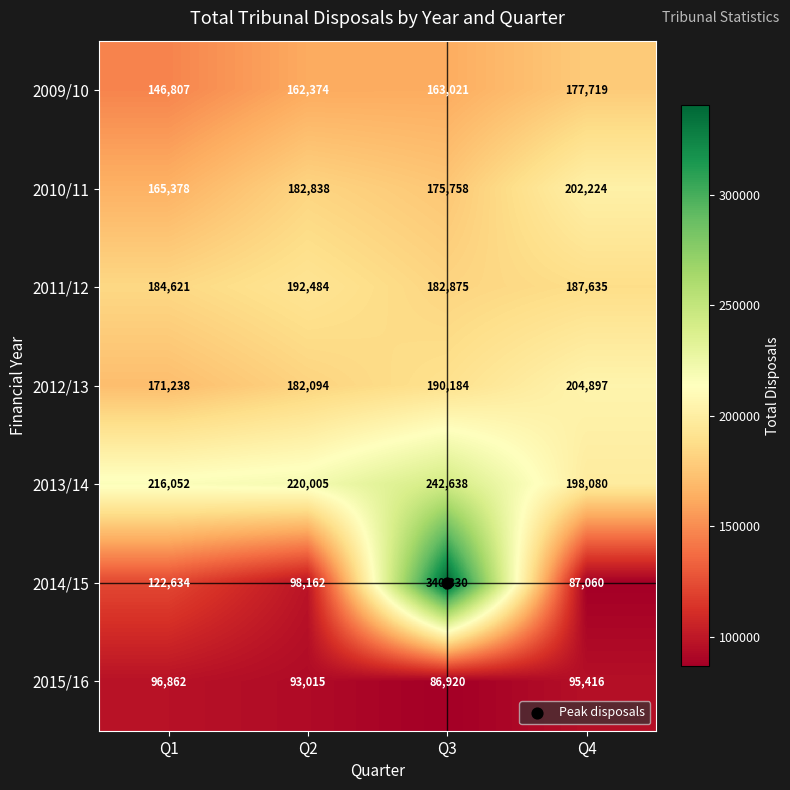

Count the number of data series in this chart.

7